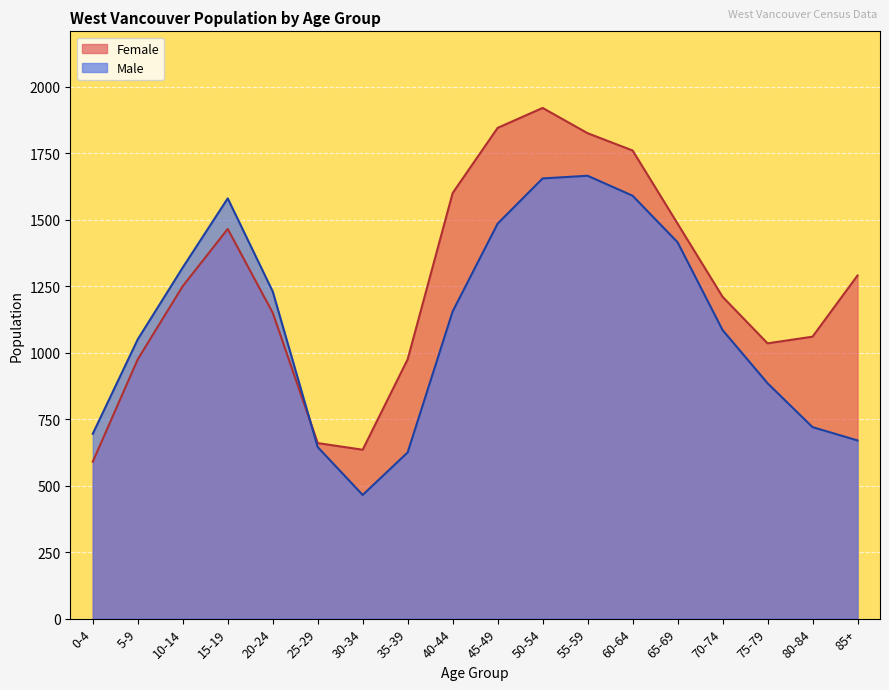

The Female series shows 1449 at 75-79. True or false?

False